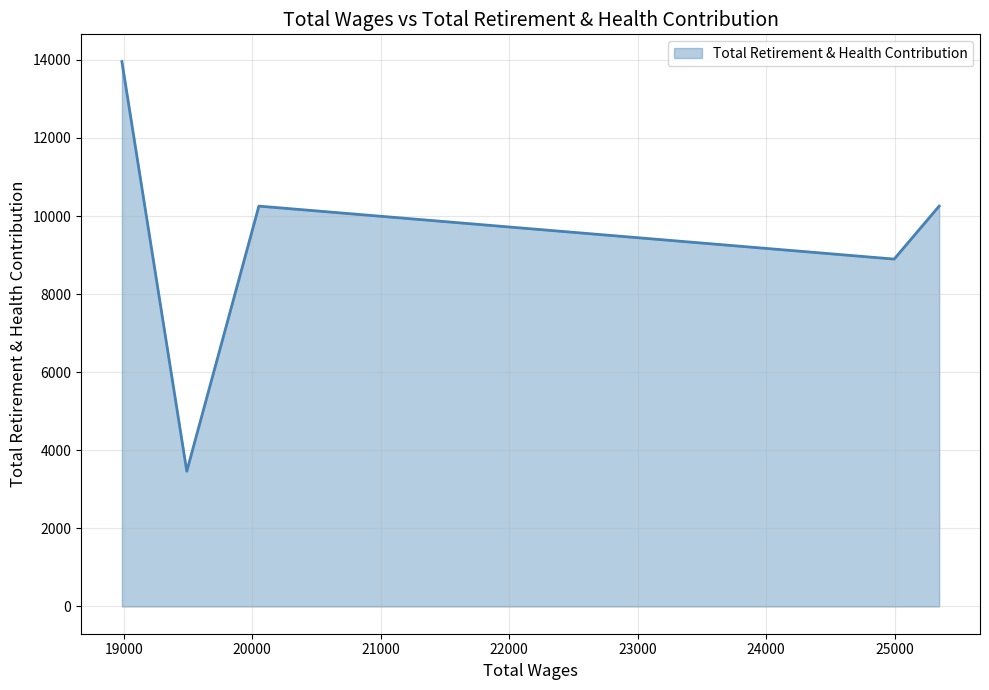

How many categories are shown in the chart?

5